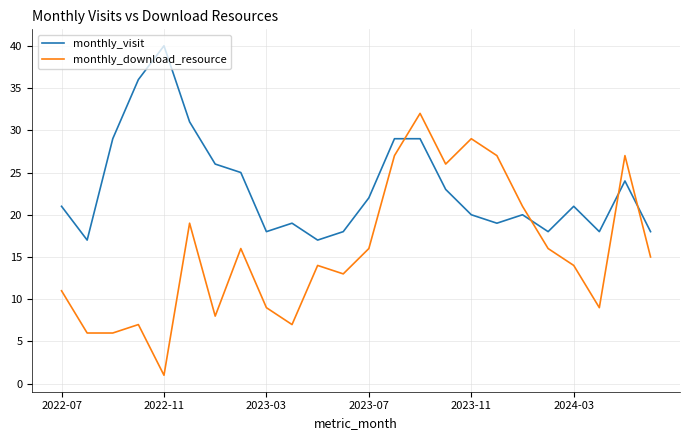

What is the greatest value displayed?

40